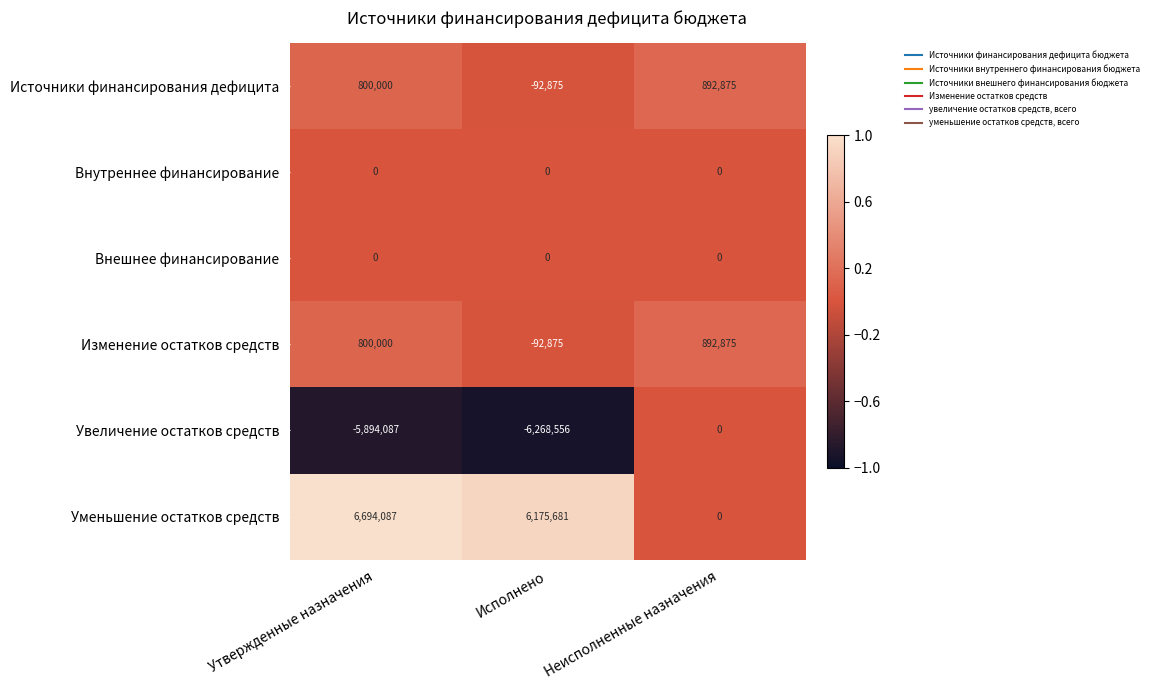

List the labels in order of Источники финансирования дефицита value, smallest first.

Исполнено, Утвержденные назначения, Неисполненные назначения